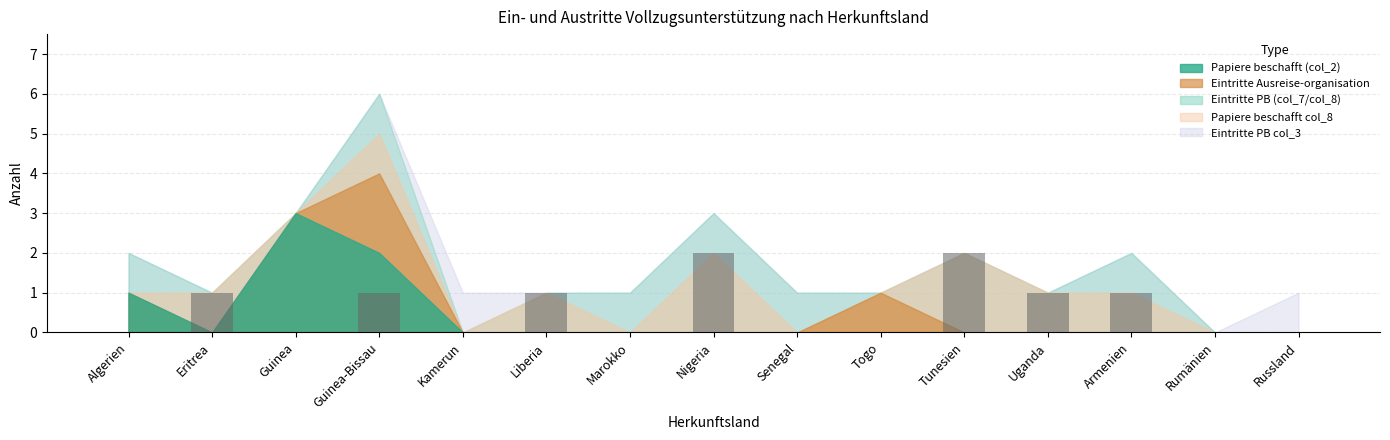

True or false: the data shows 0 at Kamerun.

True